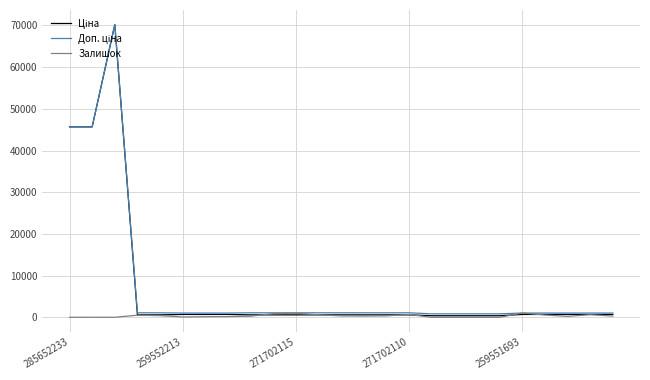

What is the greatest value displayed?

70181.6